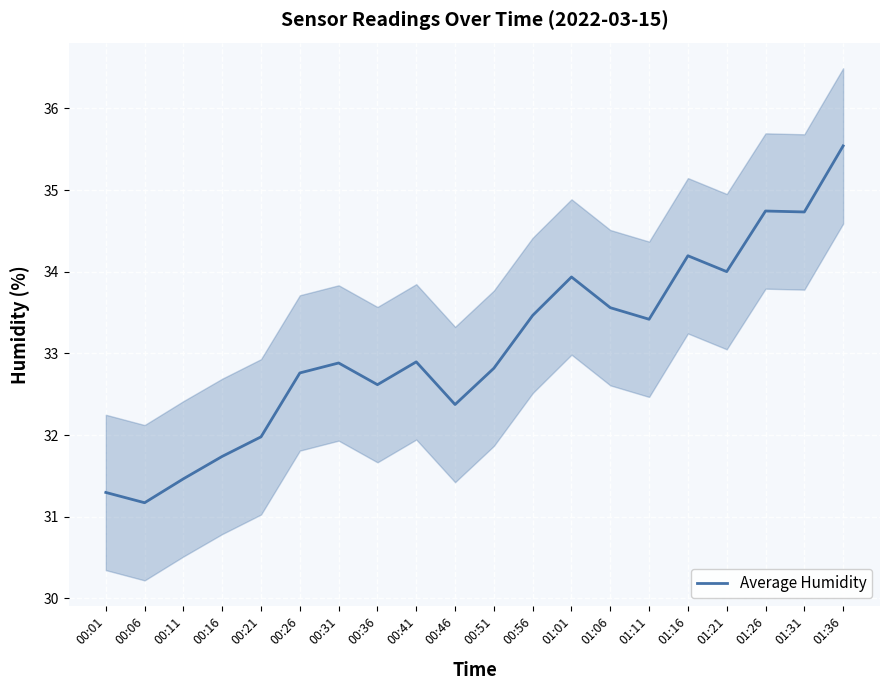

Reading left to right, what are all the values shown in this chart?

00:01=31.3	00:06=31.2	00:11=31.5	00:16=31.7	00:21=32.0	00:26=32.8	00:31=32.9	00:36=32.6	00:41=32.9	00:46=32.4	00:51=32.8	00:56=33.5	01:01=33.9	01:06=33.6	01:11=33.4	01:16=34.2	01:21=34.0	01:26=34.7	01:31=34.7	01:36=35.5